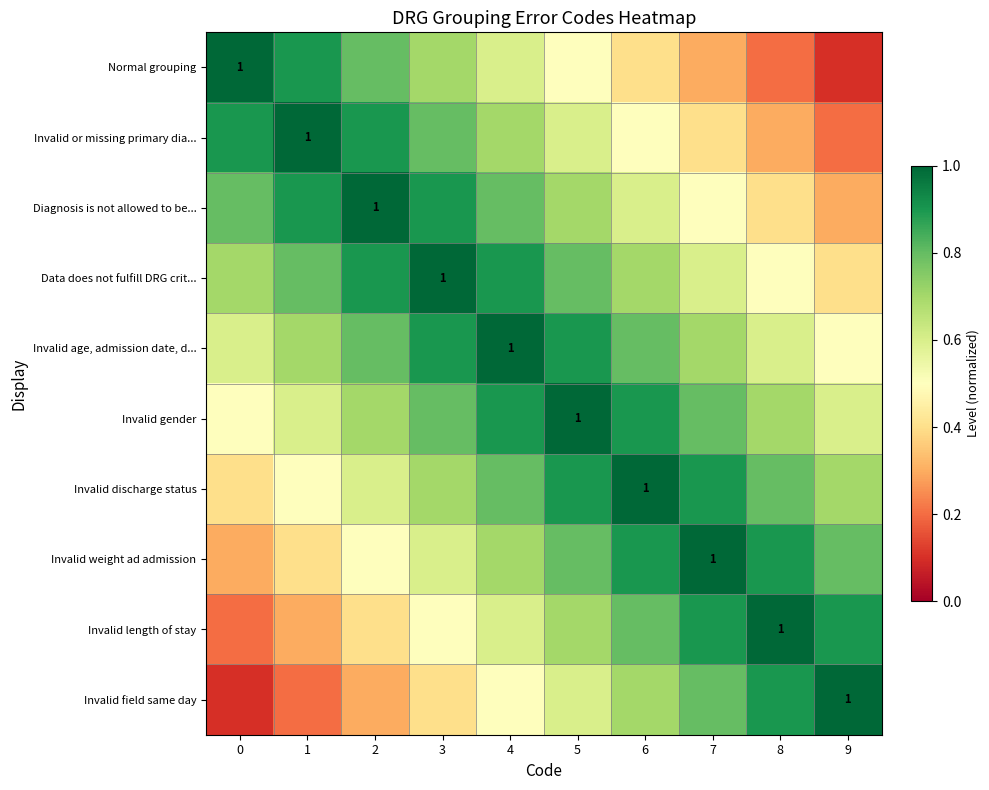

What is the maximum value for Invalid discharge status?

1.0